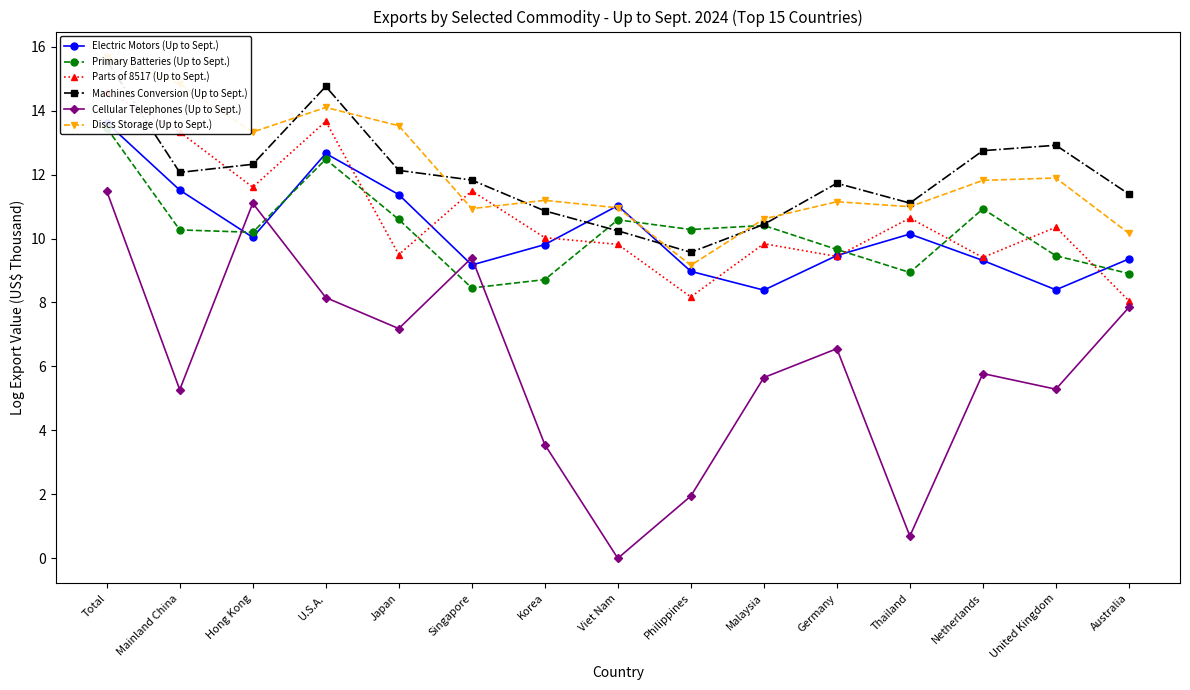

At which label does Primary Batteries (Up to Sept.) first exceed 10?

Total